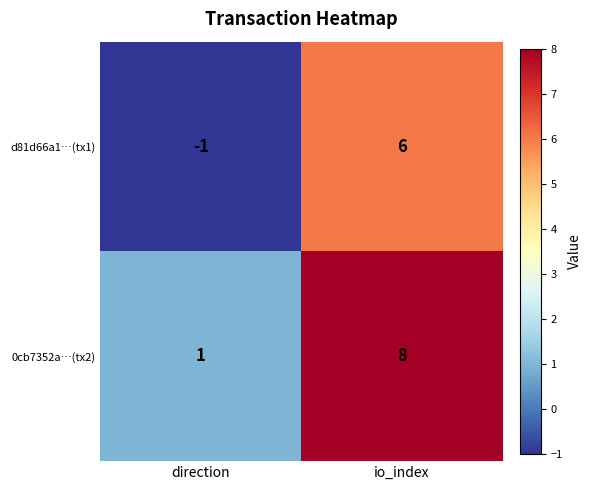

Is it true that d81d66a1…(tx1) equals -1 at direction?

True